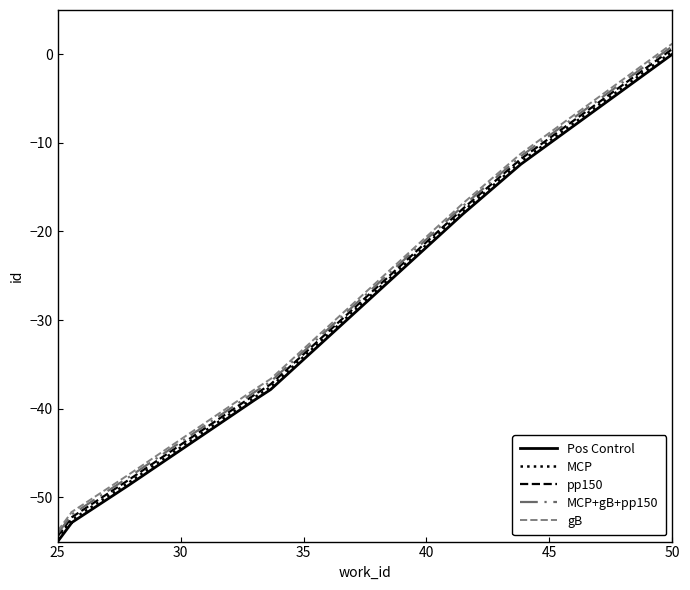

Rank the series by their maximum value, from lowest to highest.

Pos Control, MCP, pp150, MCP+gB+pp150, gB